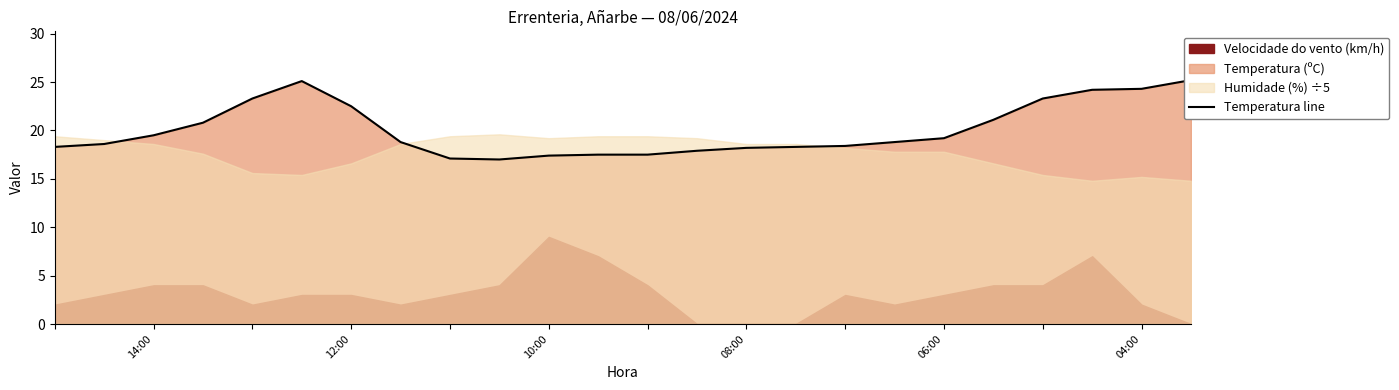

The value at 16 is 18.4. True or false?

True